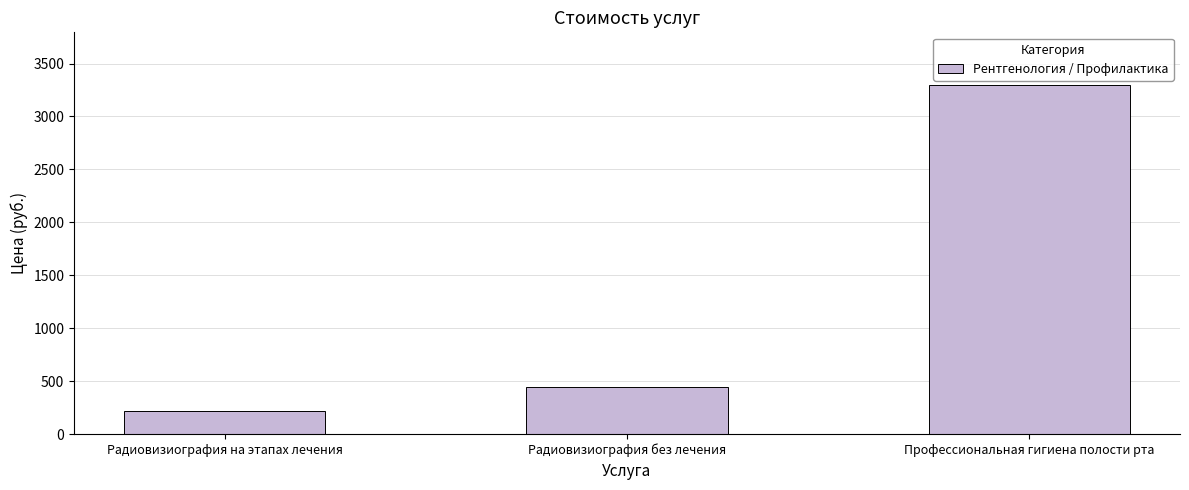

What is the average value?

1320